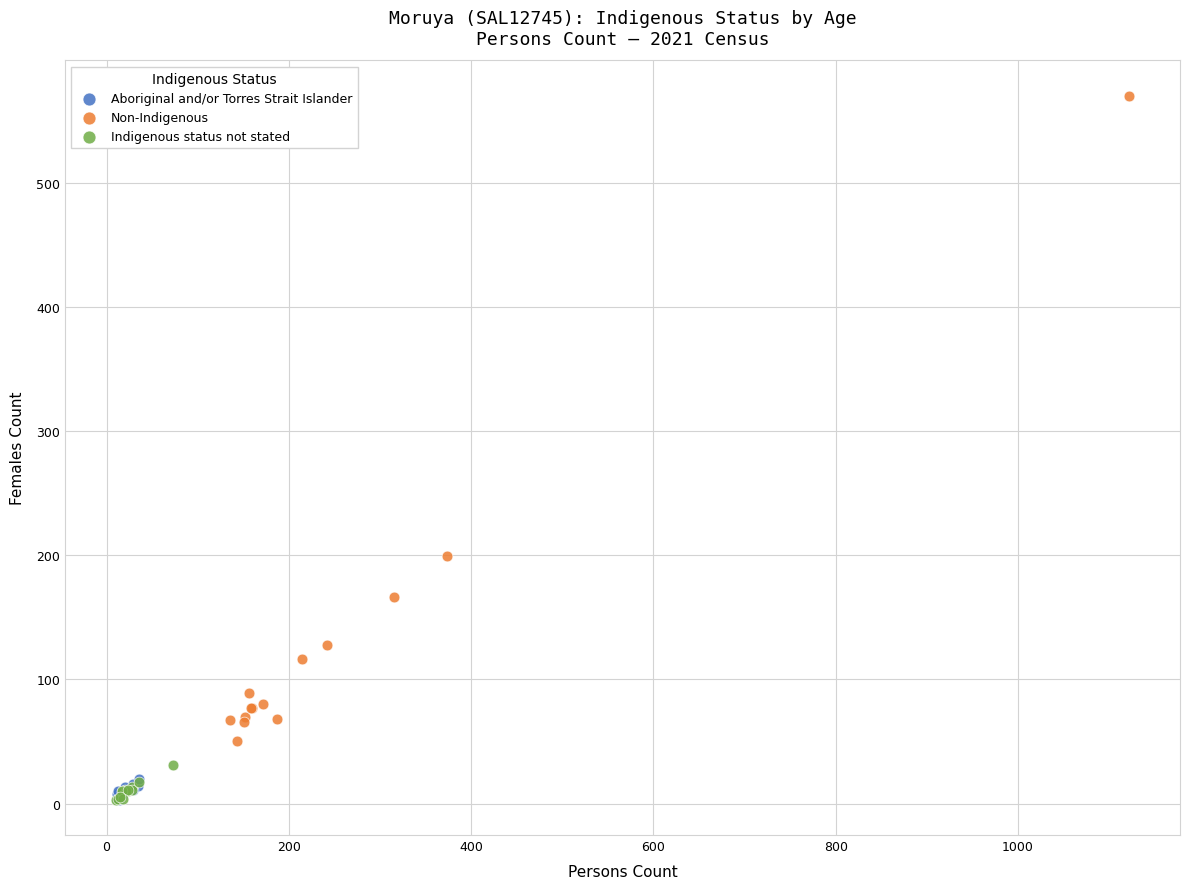

Which series has the largest Y range (max minus min)?

Non-Indigenous